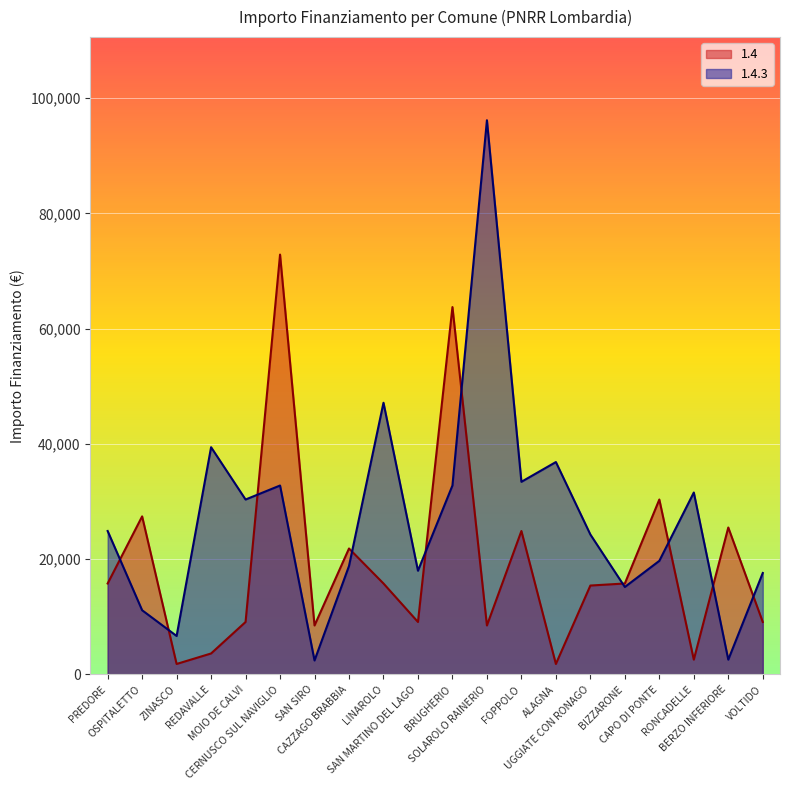

How many data points in 1.4.3 are less than 24887?

10